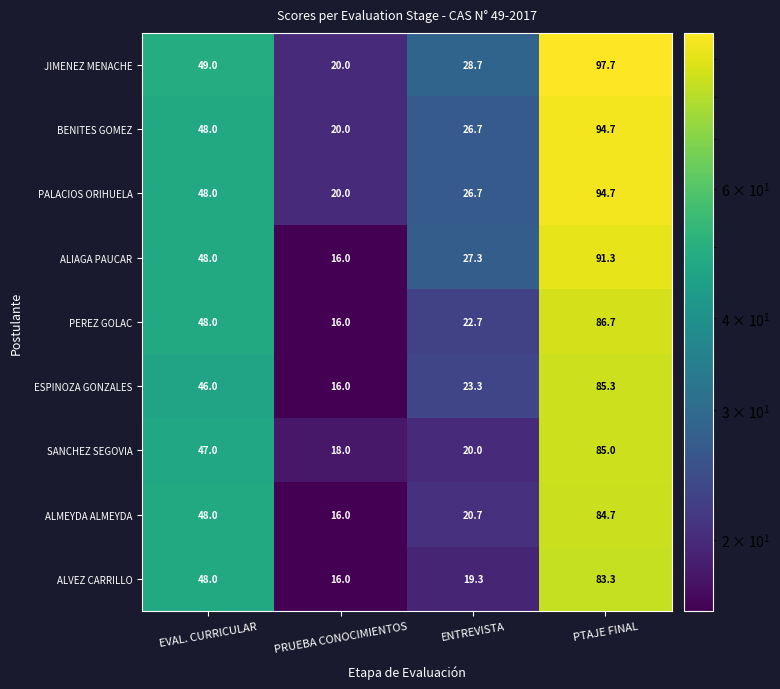

What is the highest value of the JIMENEZ MENACHE series?

97.7